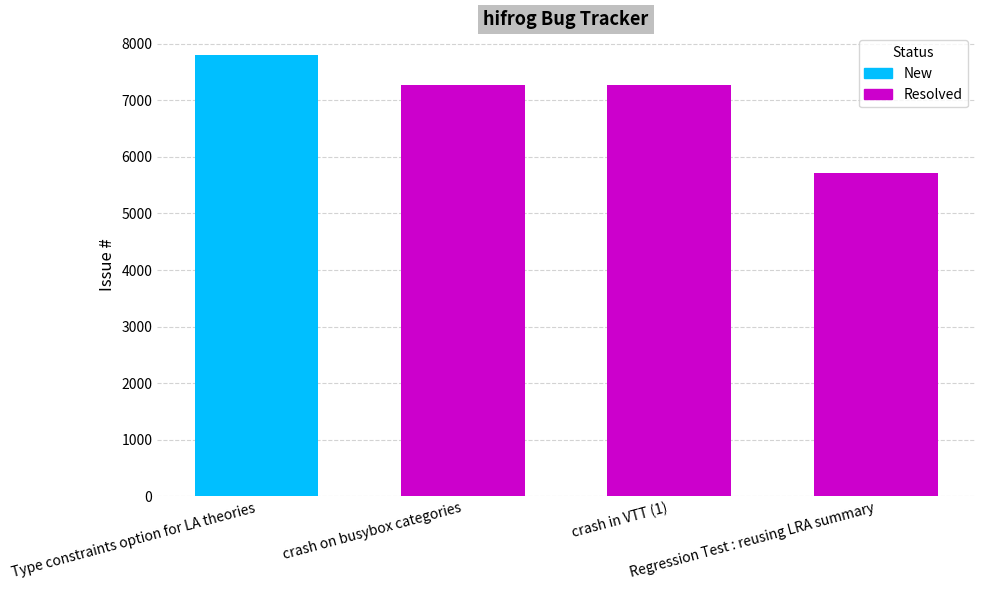

What is the ratio of the value at crash on busybox categories to the value at crash in VTT (1)?

1.0